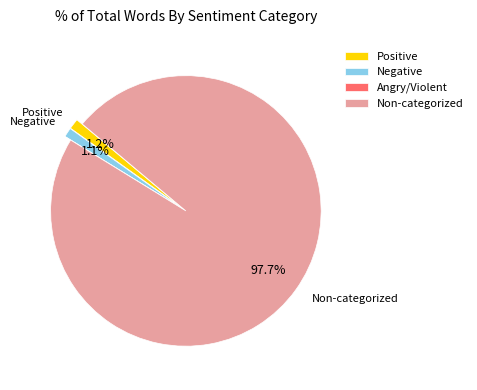

Which has a higher value, Positive or Non-categorized?

Non-categorized